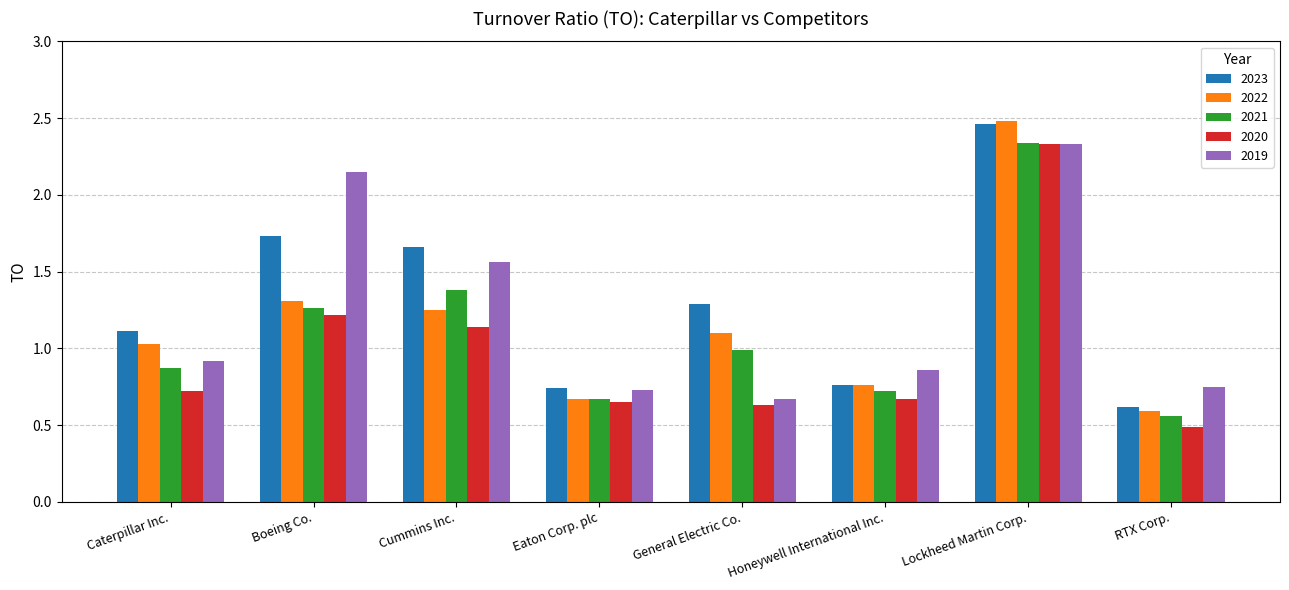

Which category has the lowest value across all series?

RTX Corp.